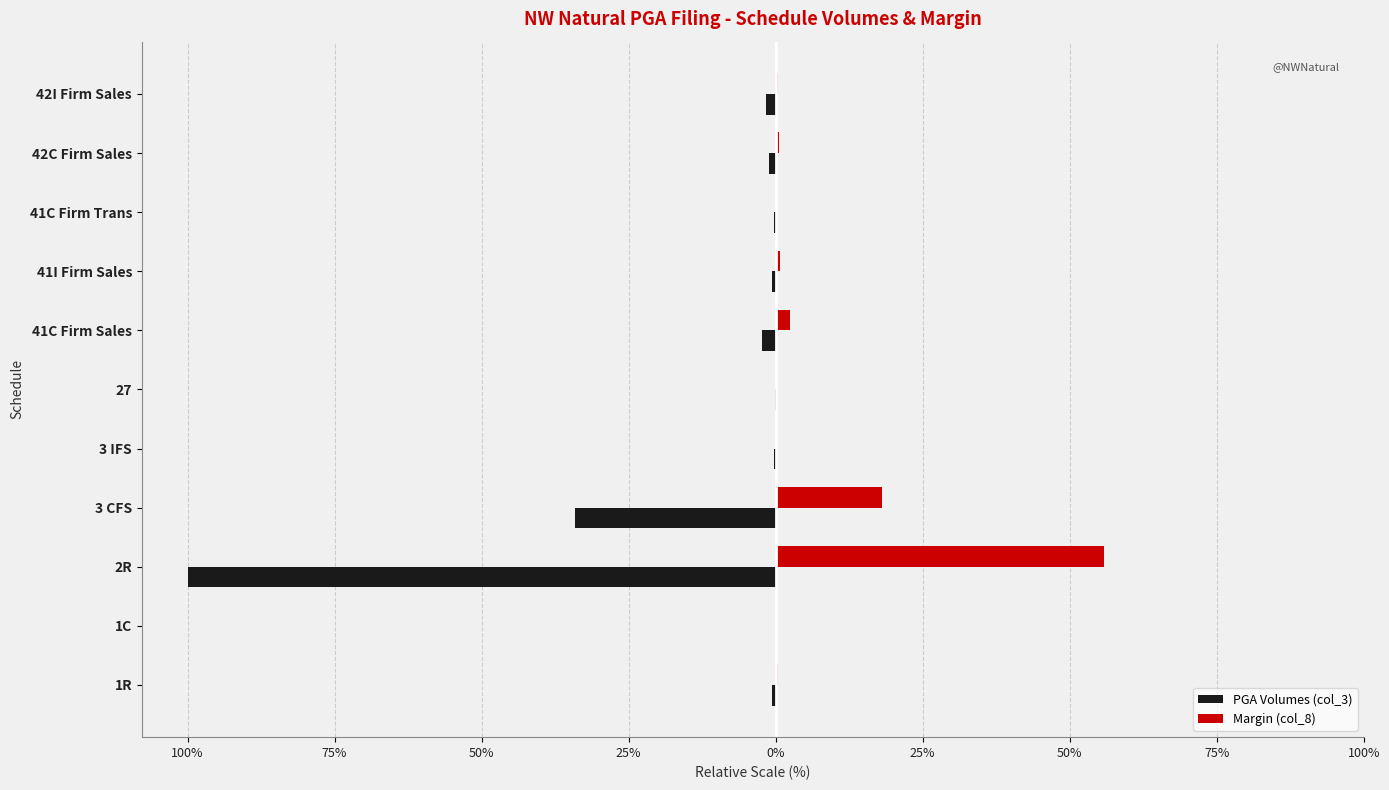

What is the difference between the maximum and minimum values in the PGA Volumes (col_3) series?

100.0